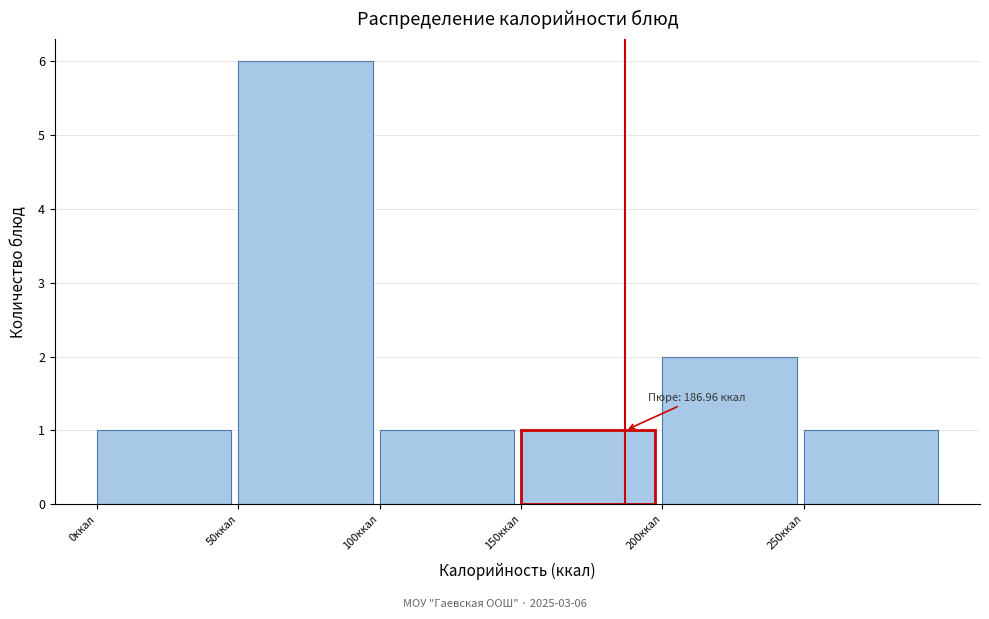

Over which range of the x-axis is the bar tallest?

50 to 100